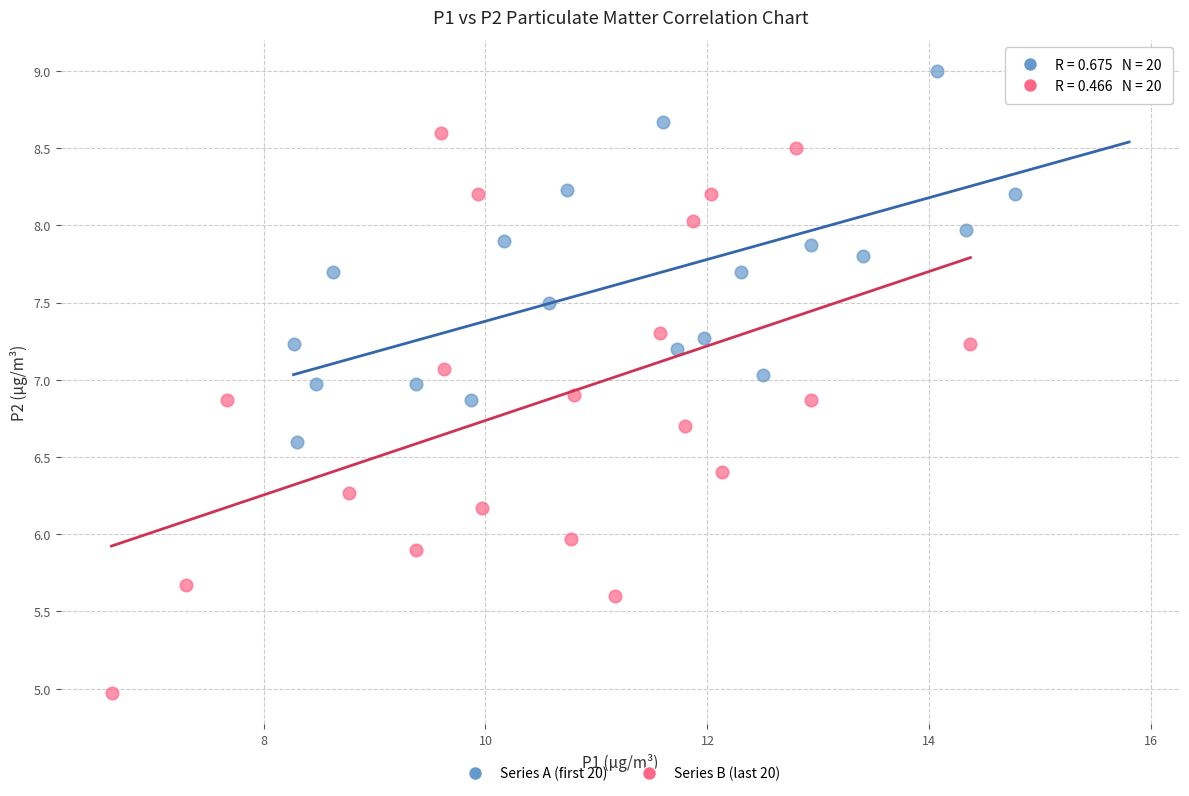

Which series reaches the maximum Y coordinate?

Series A (first 20)